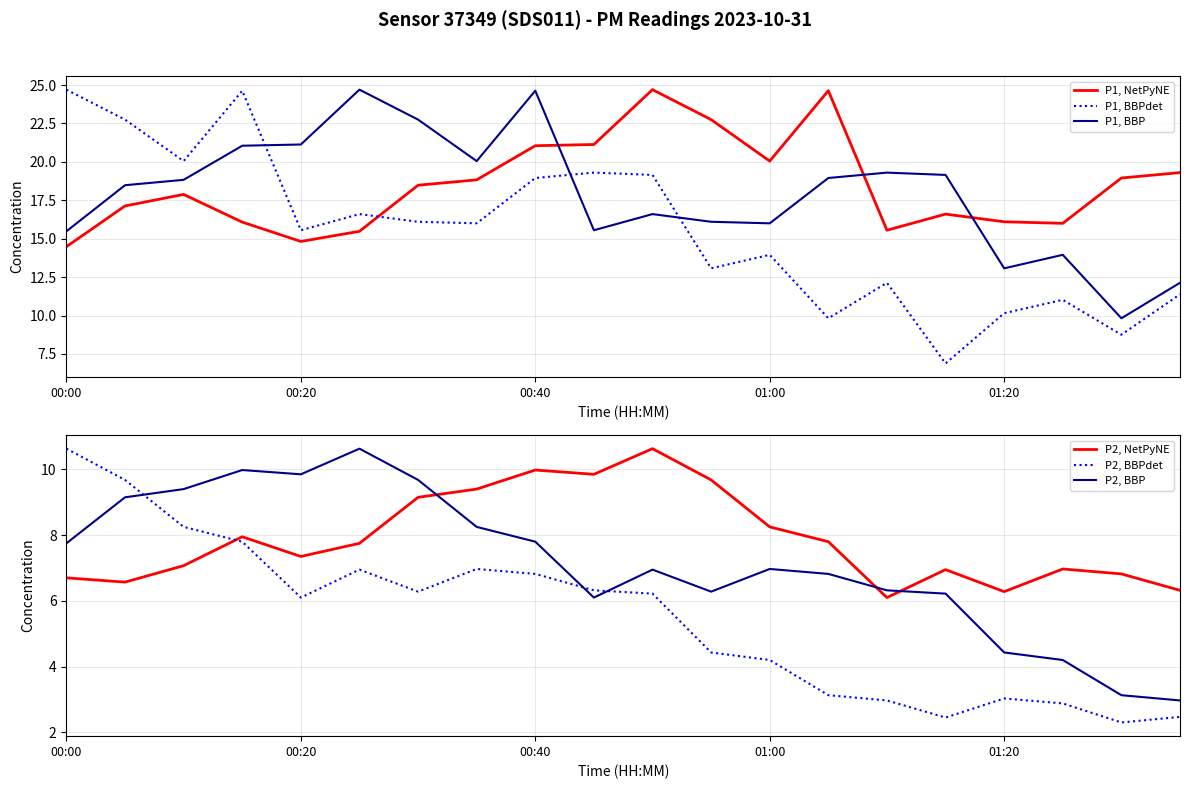

What position from the left is 17?

18